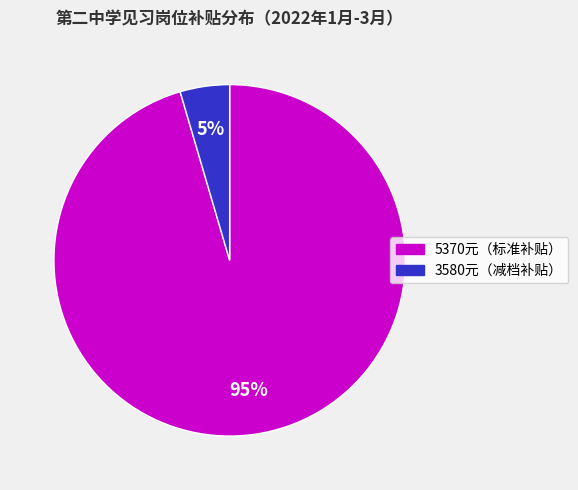

Which category accounts for the majority?

5370元（标准补贴）